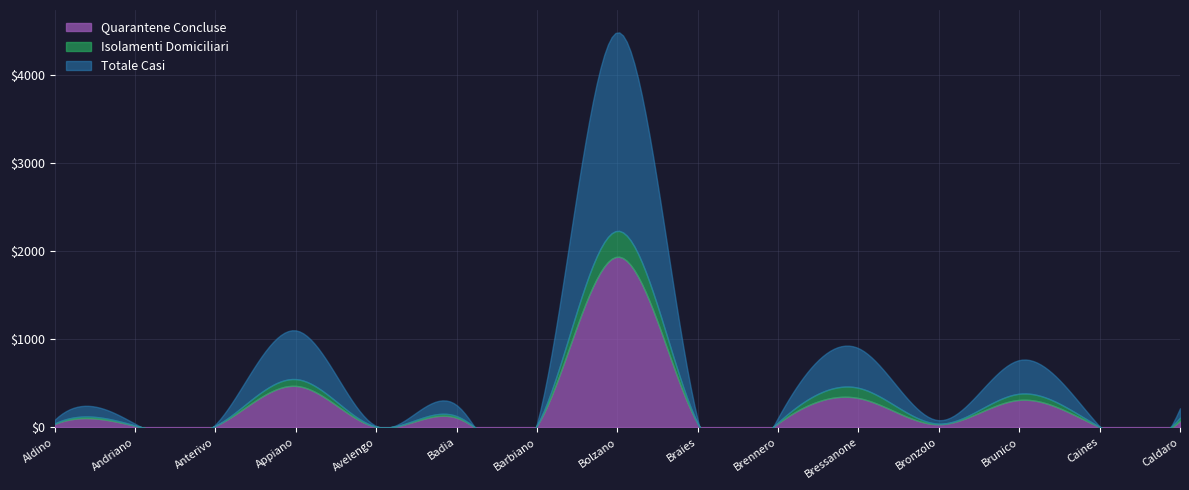

Between Caines and Andriano, which is larger?

Andriano